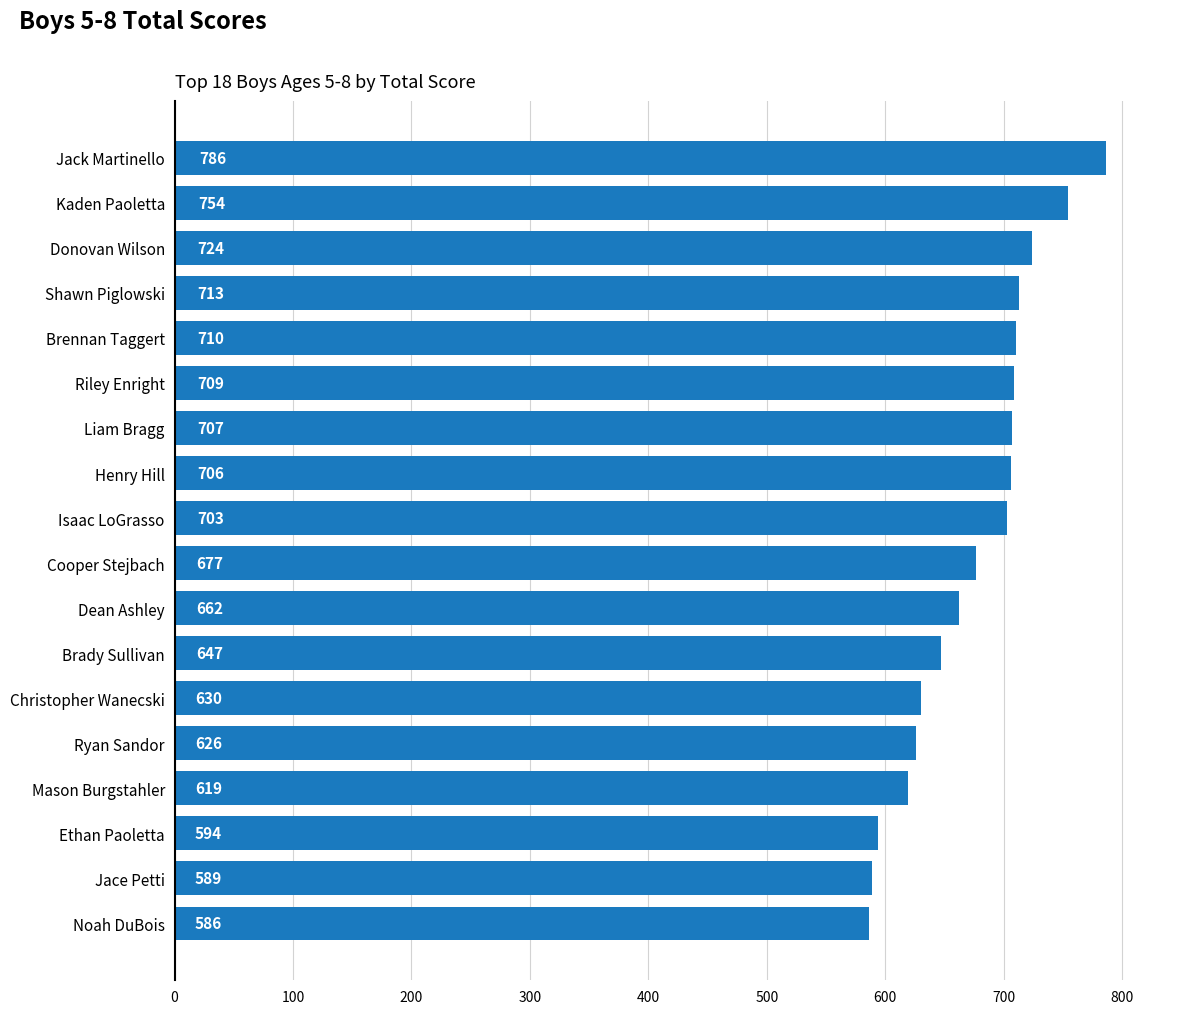

What is the label of the 8th bar from the top?

Henry Hill